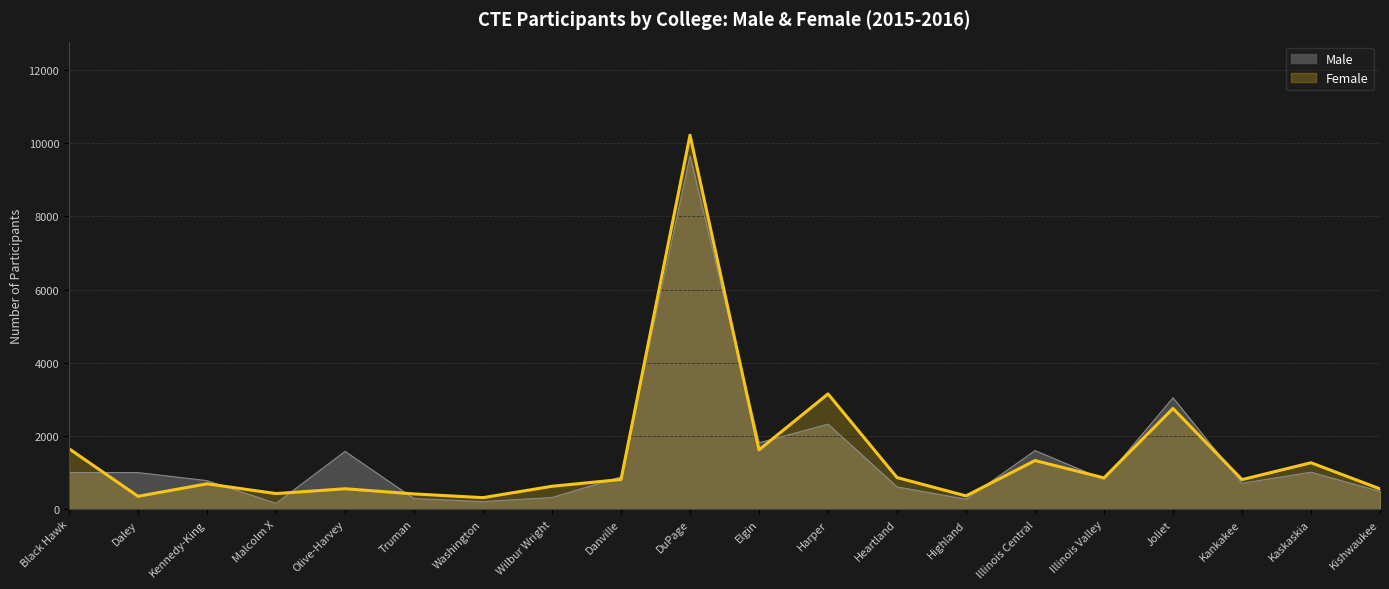

What is the label of the 19th point from the right?

Daley